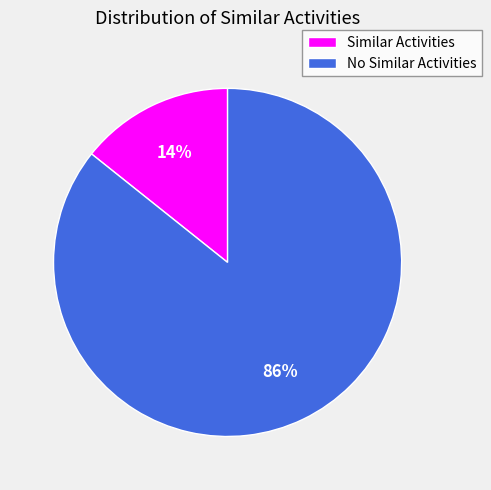

How many slices are in this pie chart?

2